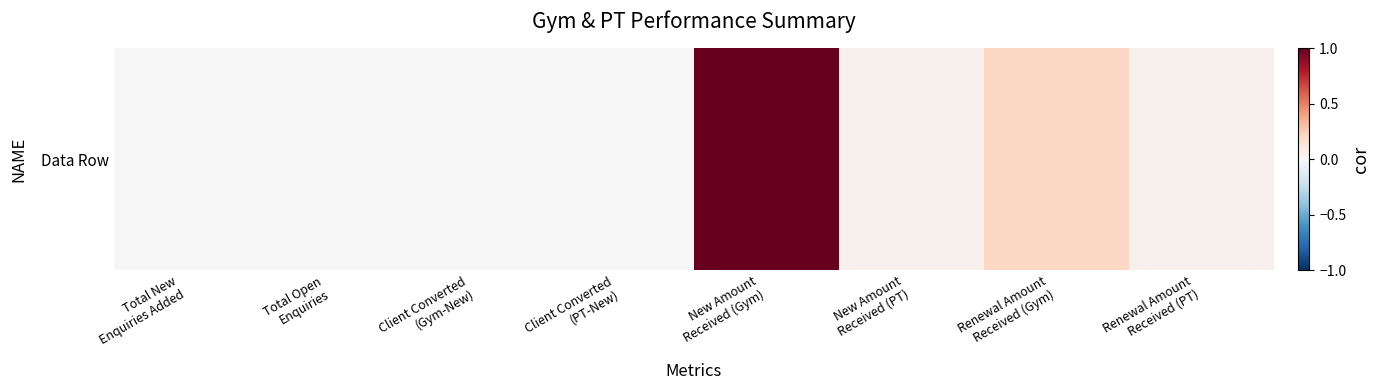

Count the number of categories in the chart.

8